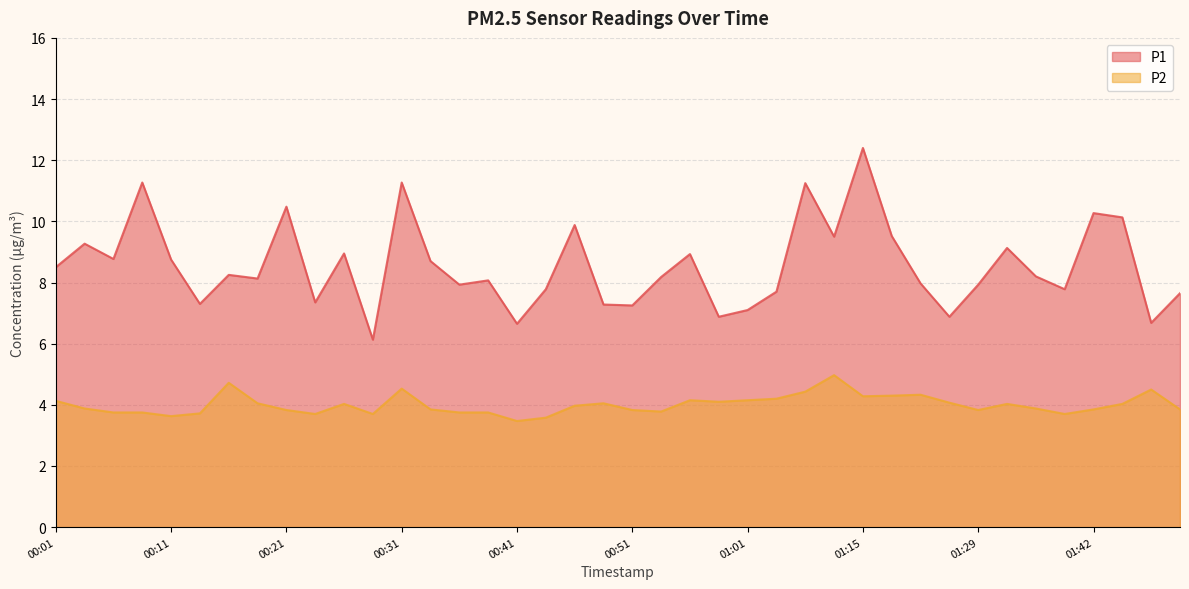

True or false: P1 and P2 intersect in this chart.

False